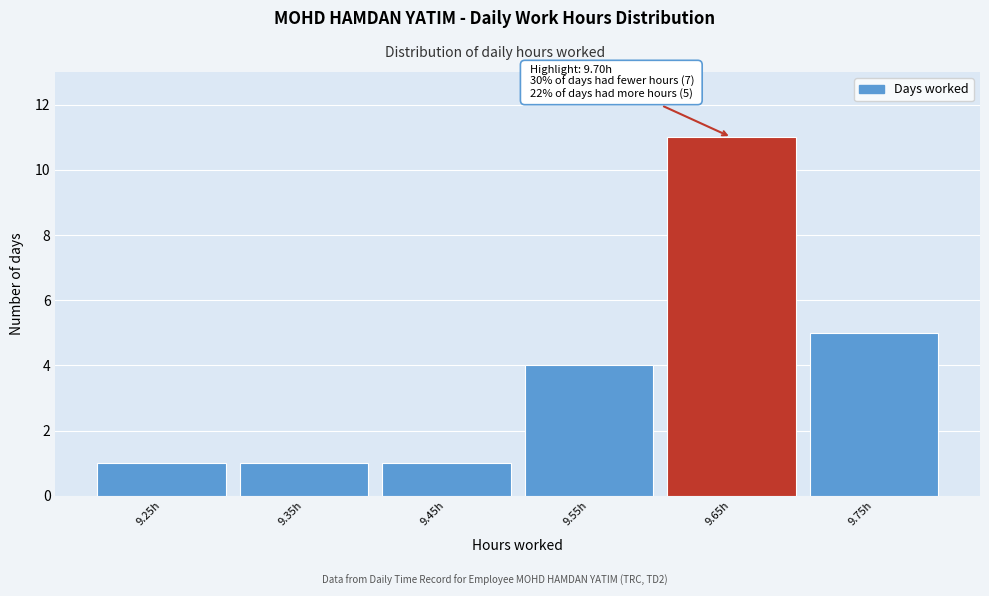

Reading left to right, list all the values displayed in this chart.

1	1	1	4	11	5